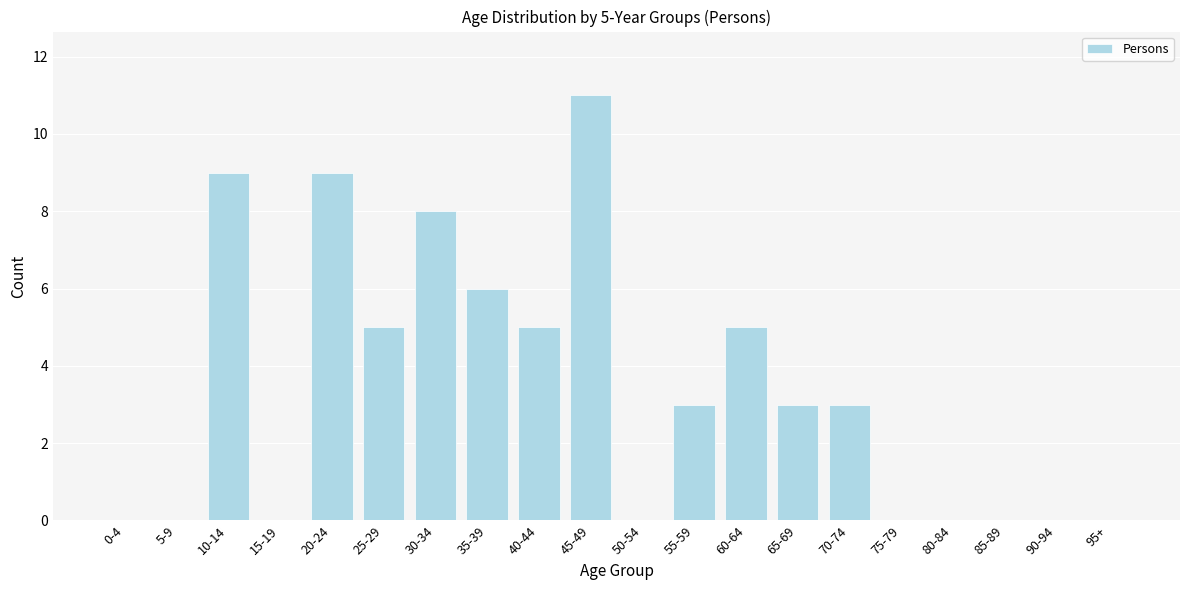

Reading right to left, list all the values displayed in this chart.

95+=0	90-94=0	85-89=0	80-84=0	75-79=0	70-74=3	65-69=3	60-64=5	55-59=3	50-54=0	45-49=11	40-44=5	35-39=6	30-34=8	25-29=5	20-24=9	15-19=0	10-14=9	5-9=0	0-4=0